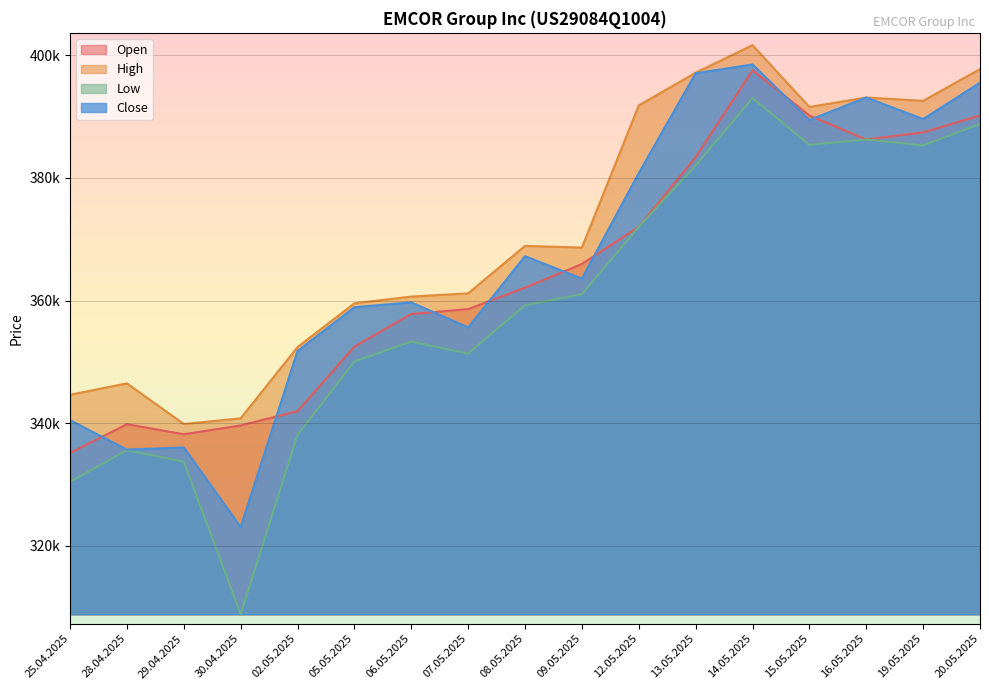

What is the difference between the maximum and minimum values in the Close series?

75433